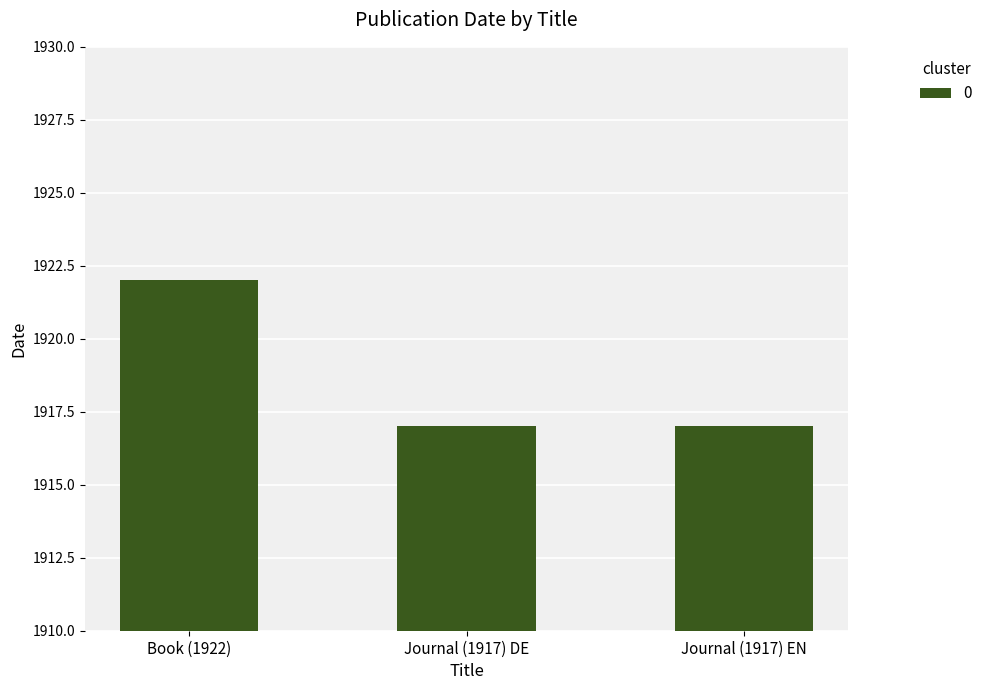

Are the bars grouped side by side (vs. stacked)?

No